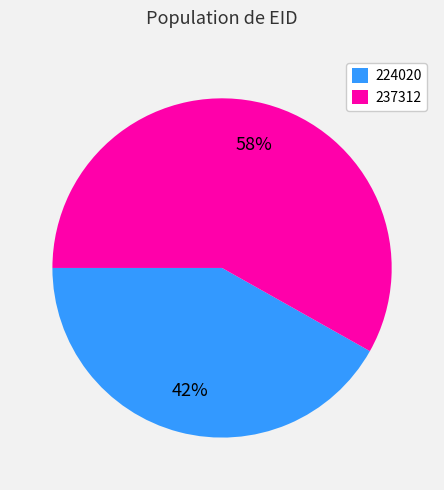

To the nearest percent, what is the difference between the 224020 and 237312 slice percentages?

16%